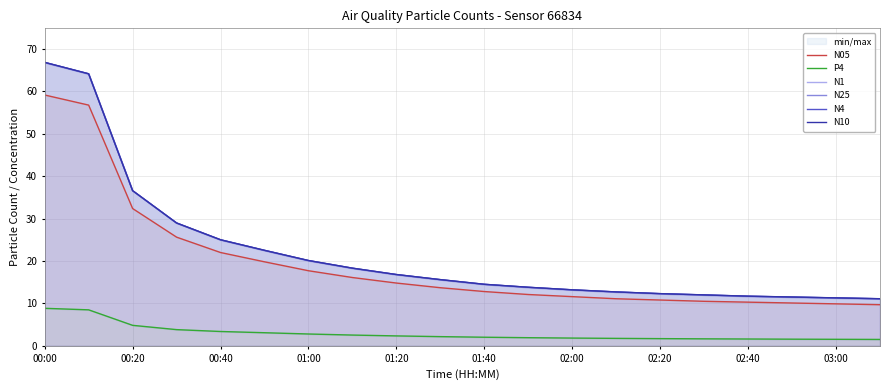

List the series in order of their peak value, highest first.

N10, N4, N25, N1, N05, P4